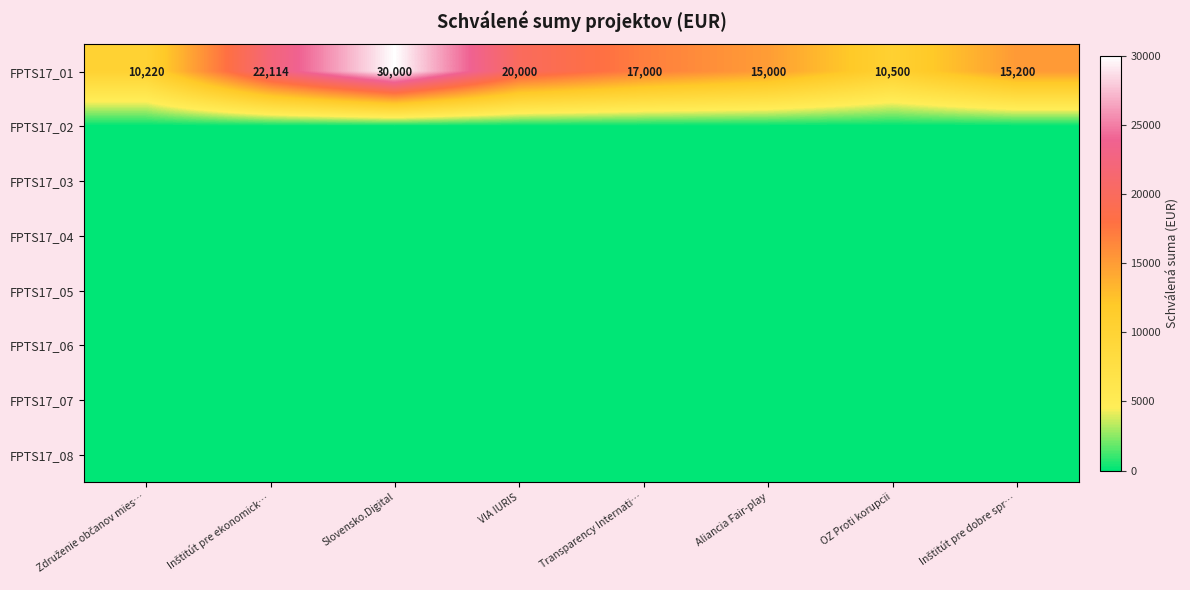

Where is FPTS17_01 nearest to the value 20110?

VIA IURIS